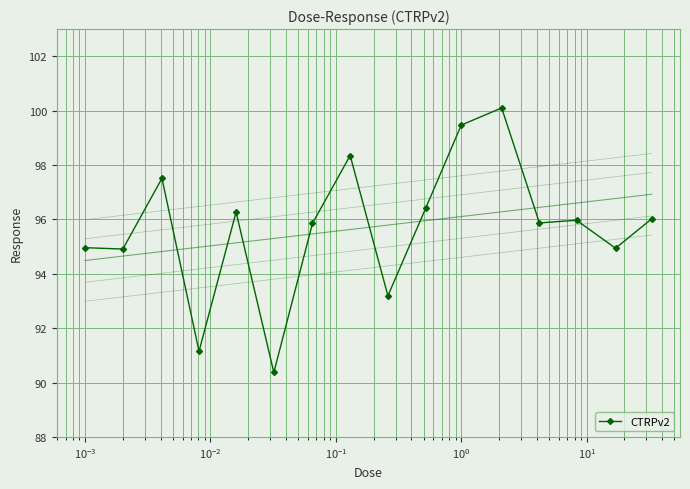

What is the lowest value of the CTRPv2 series?

90.4